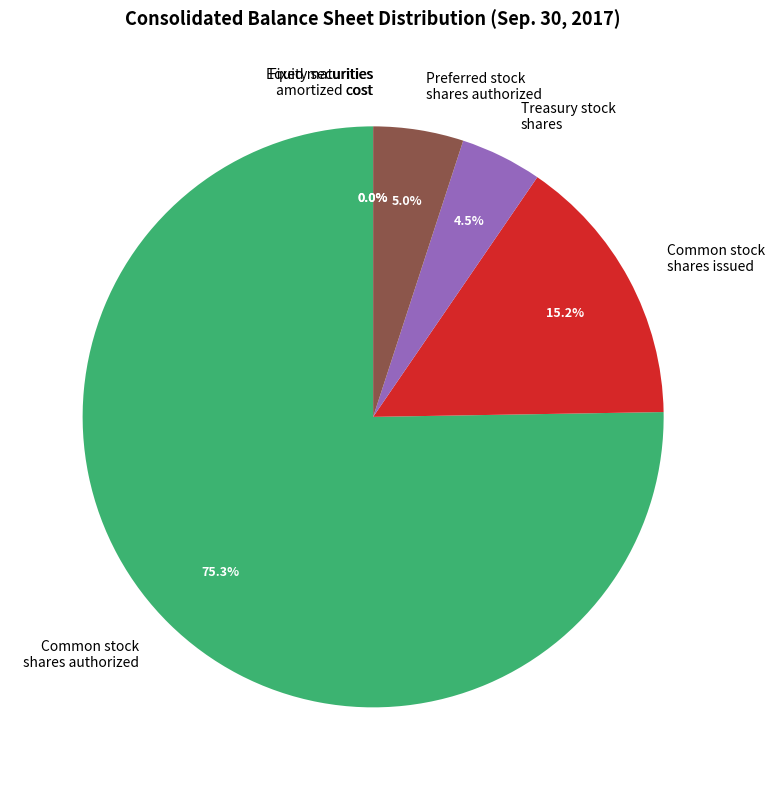

Is Common stock shares authorized the majority of the pie?

Yes